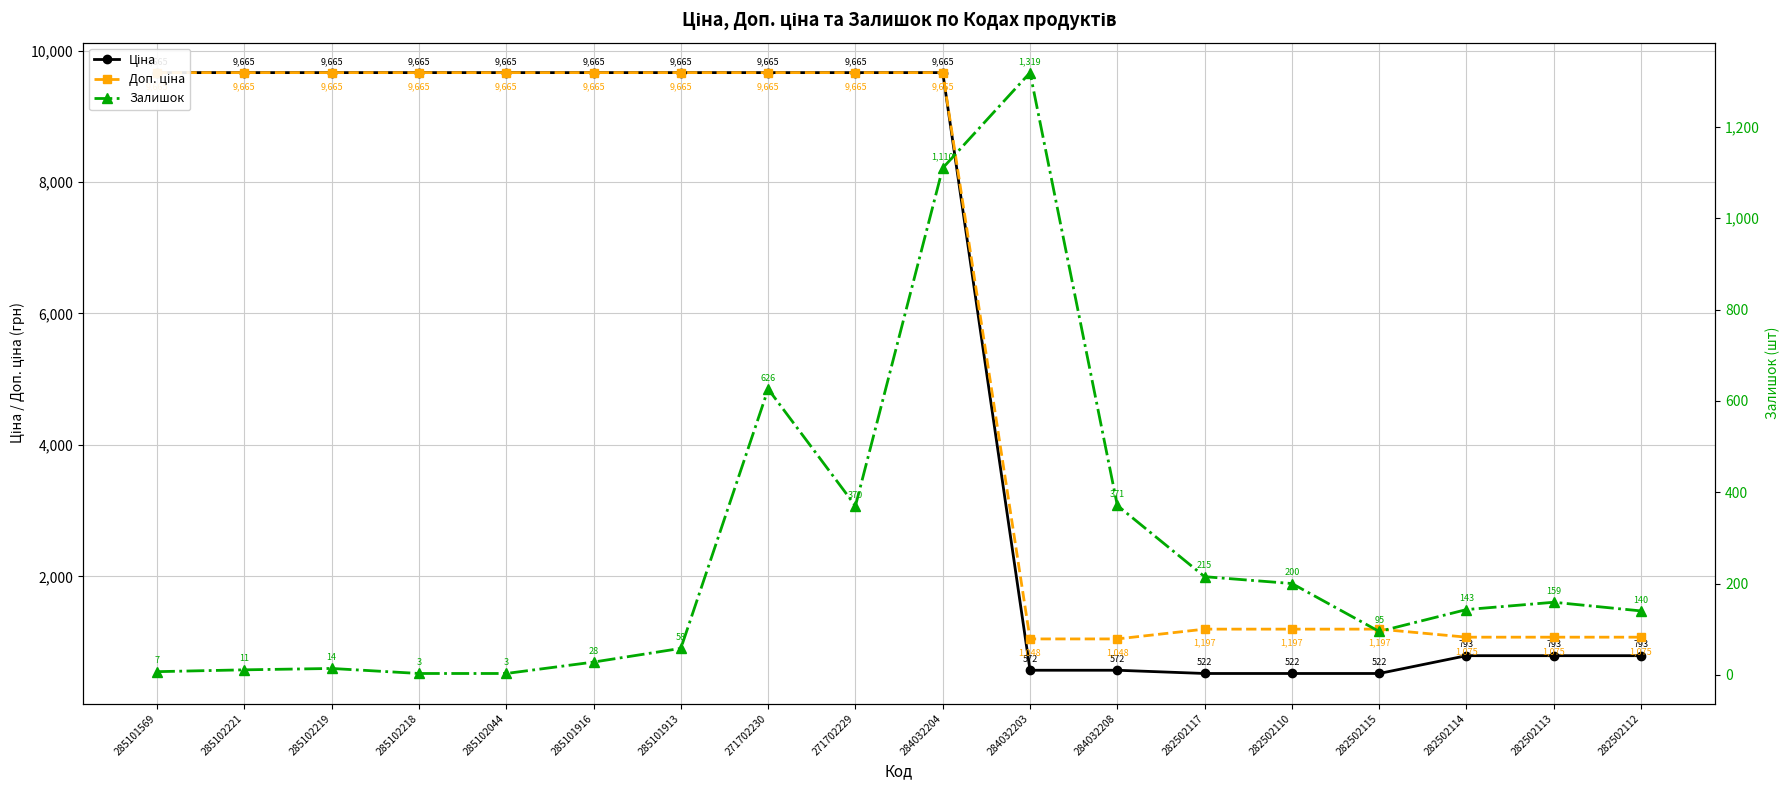

List the series in order of their peak value, highest first.

Ціна, Доп. ціна, Залишок